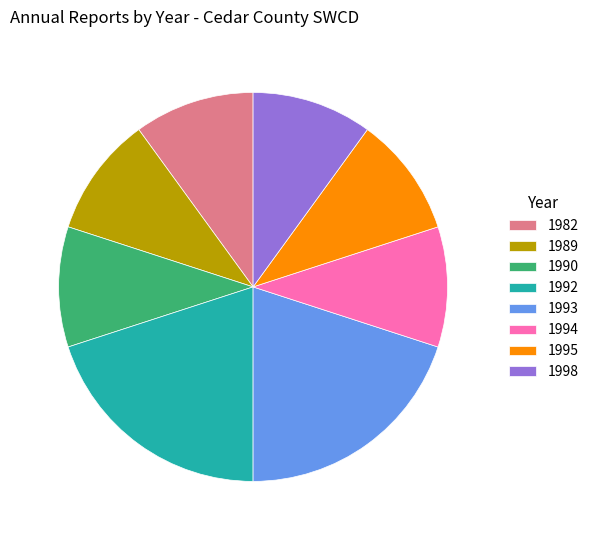

Does any single category account for the majority?

No